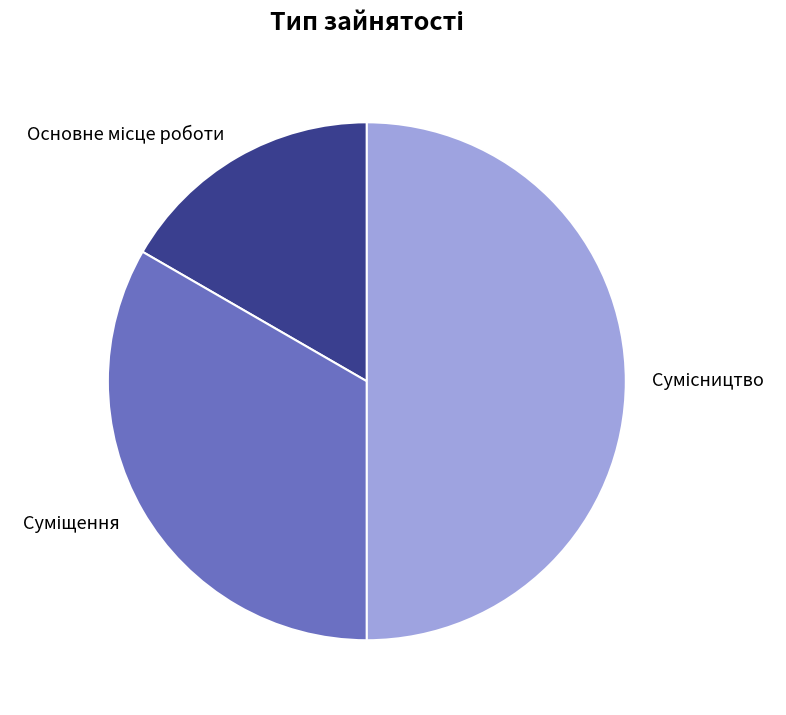

Count the number of slices in the pie.

3